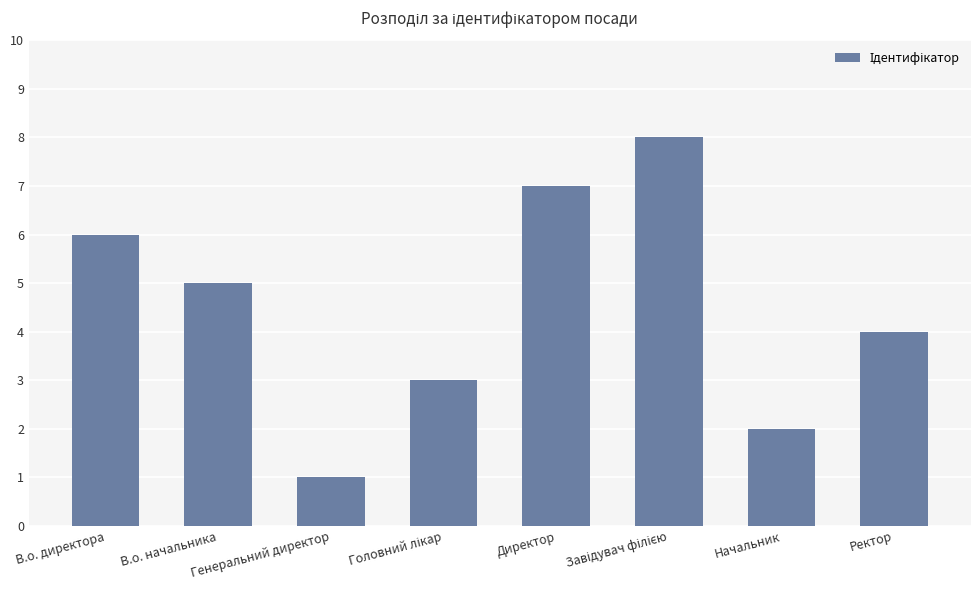

What is the sum of the values at Ректор and В.о. начальника?

9